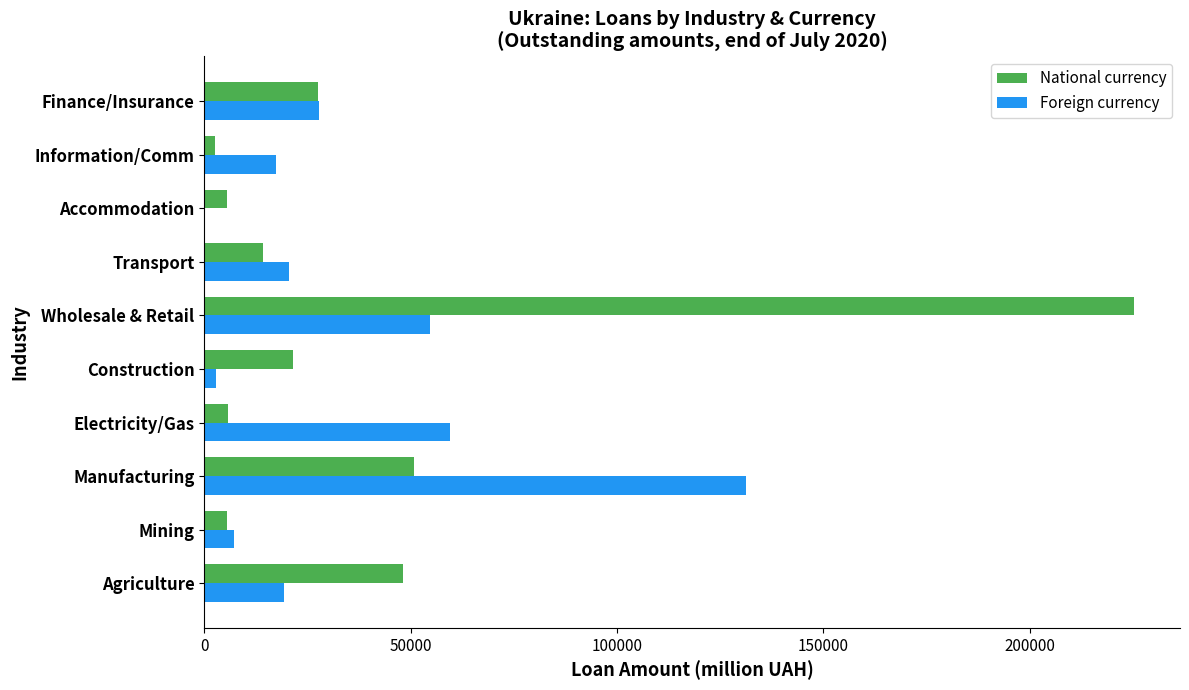

Is it true that Foreign currency equals 131158.2 at Manufacturing?

True